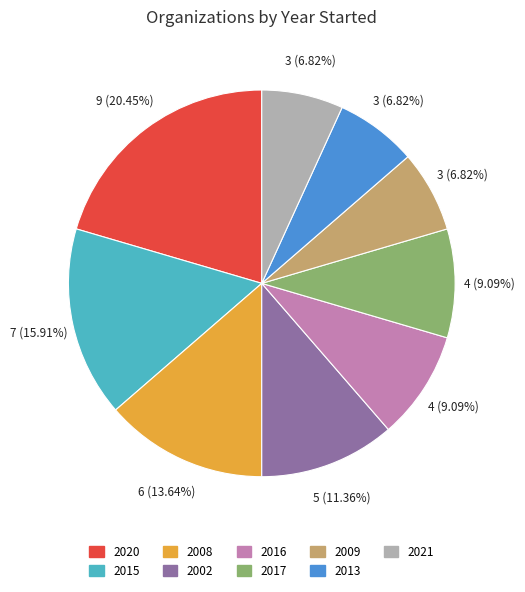

To the nearest percent, what is the difference between the largest and smallest slice percentages?

14%